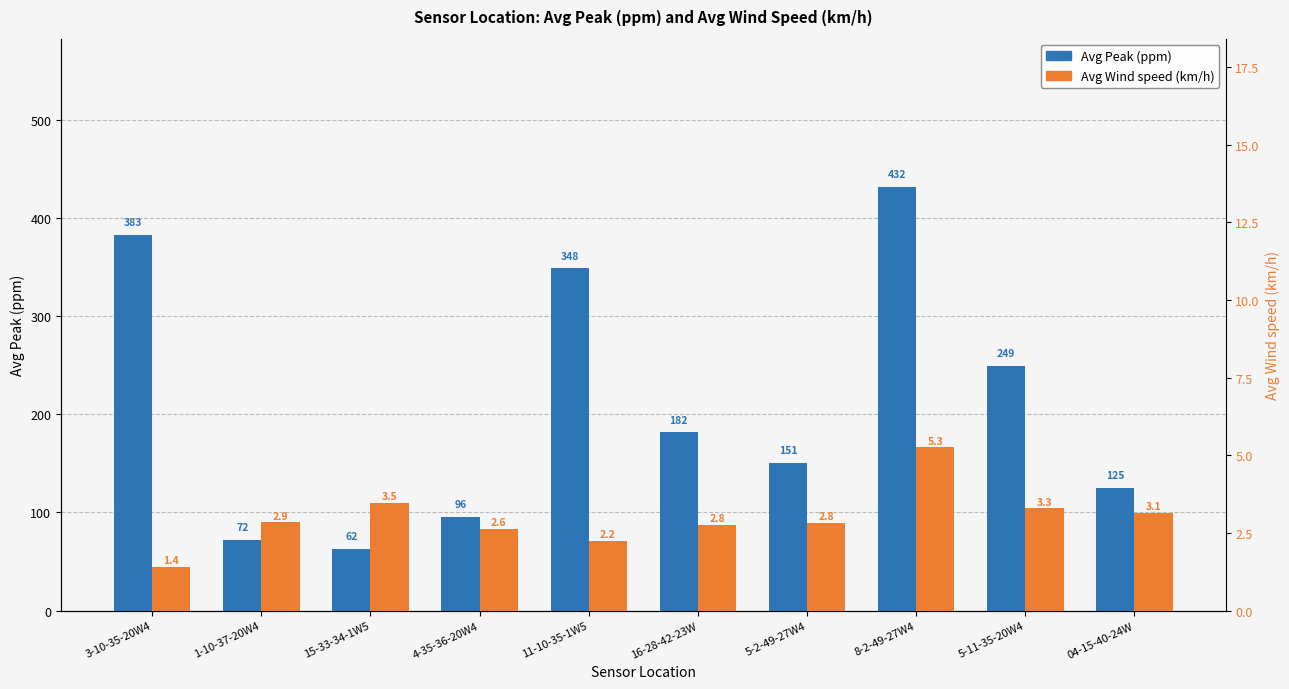

How many bars are there in each group?

2